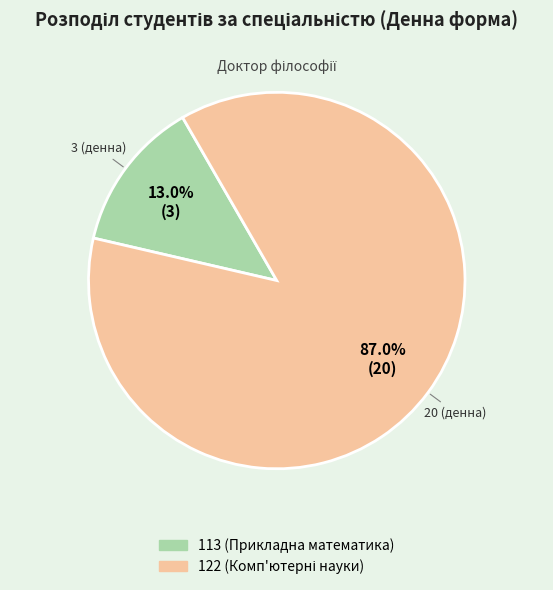

What is the smallest slice in the pie chart?

113 (Прикладна математика)